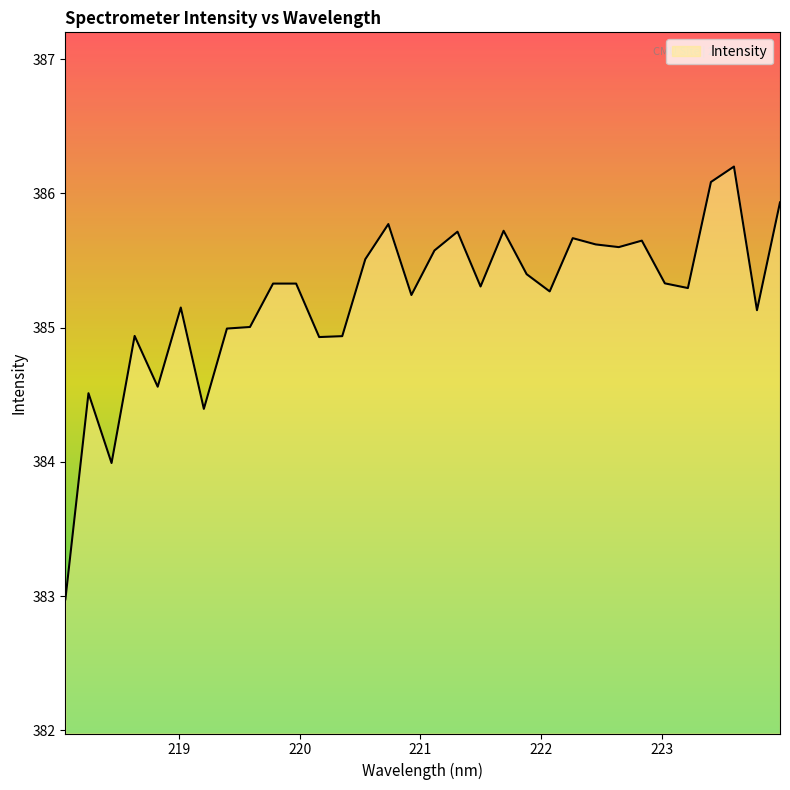

What is the difference between the maximum and minimum values?

3.2